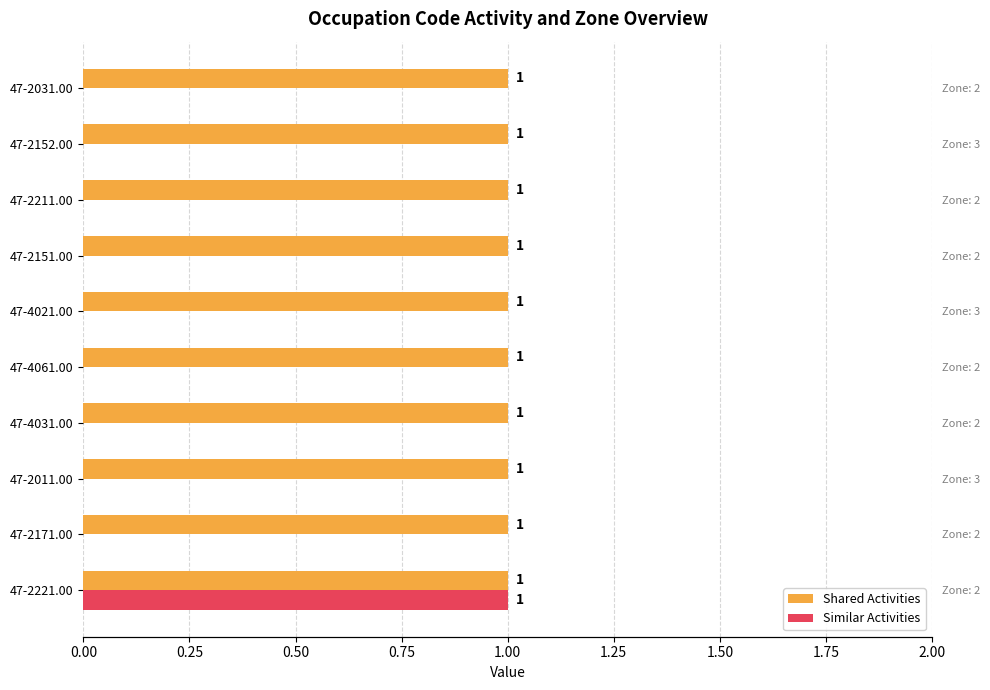

Which series has the widest spread of values?

Similar Activities